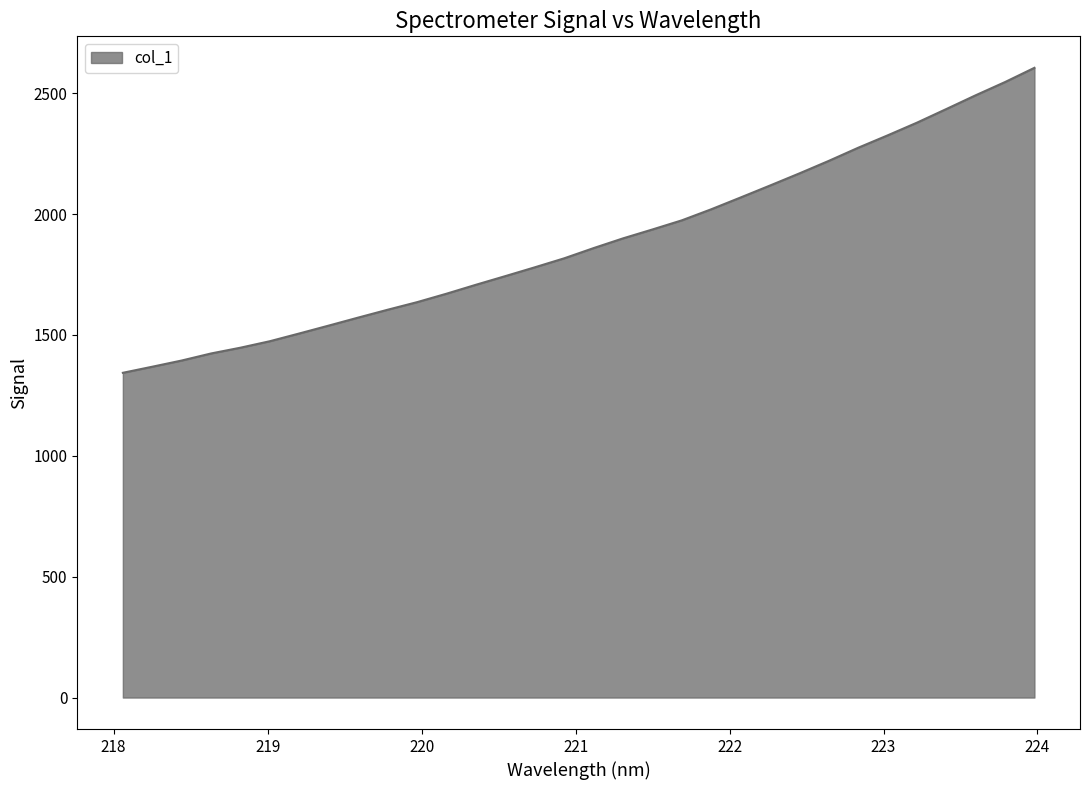

What is the smallest value displayed?

1343.3